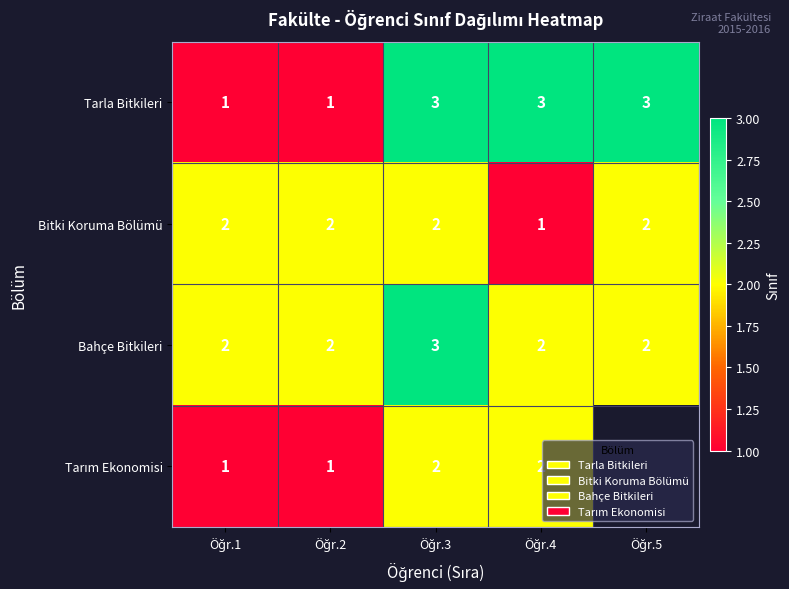

What is the maximum value shown in the chart?

3.0